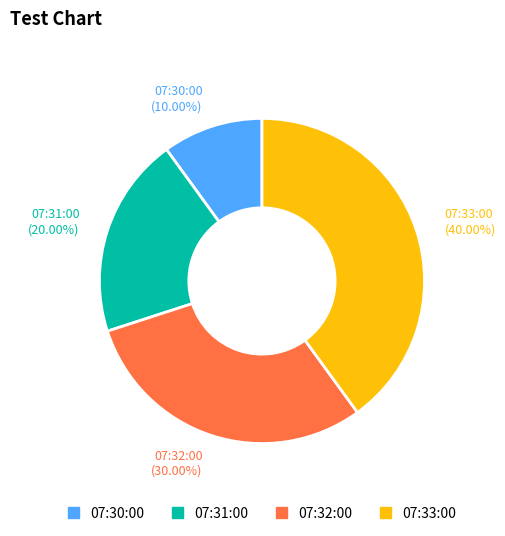

To the nearest percent, what is the average slice percentage?

25%